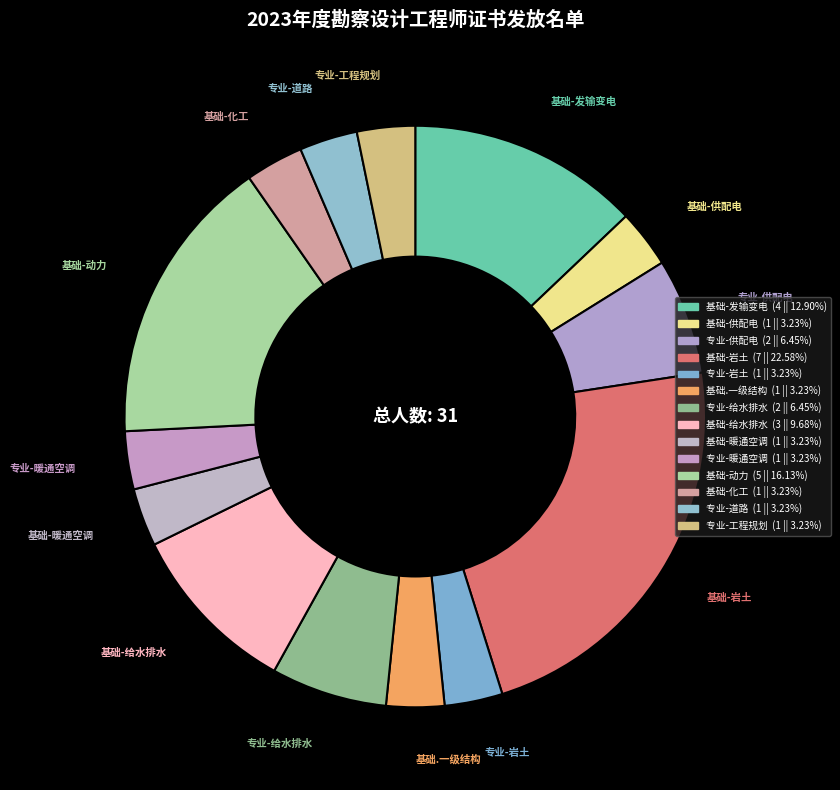

What is the change in value from 基础-岩土 to 专业-岩土?

-6